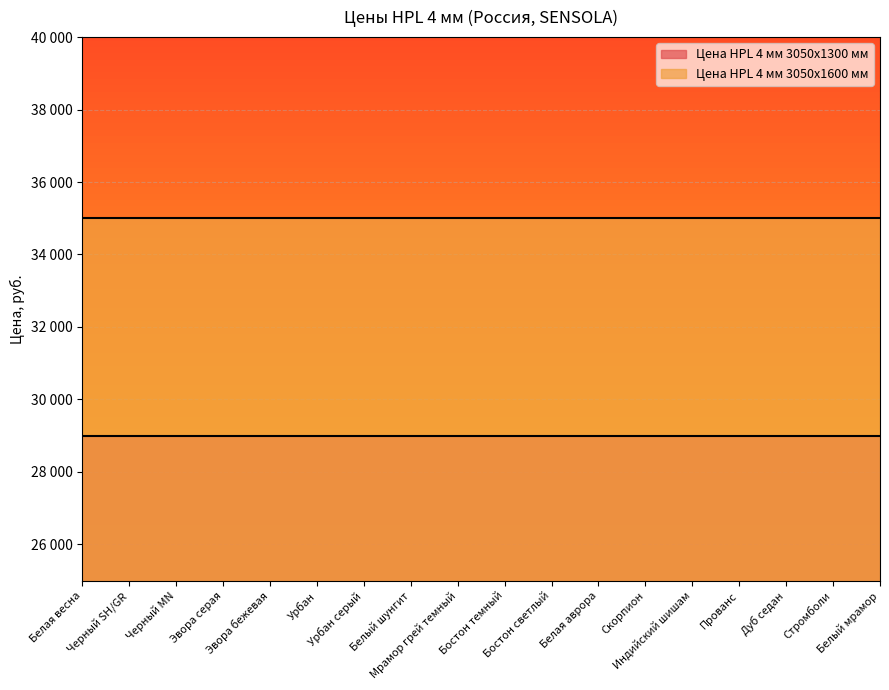

How many lines are shown in the chart?

2